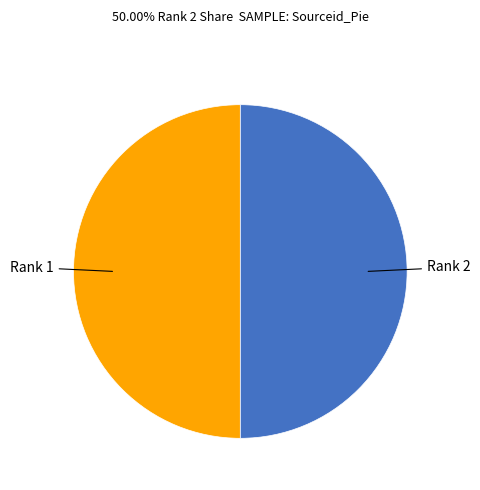

Combined, do Rank 1 and Rank 2 account for over 50%?

Yes